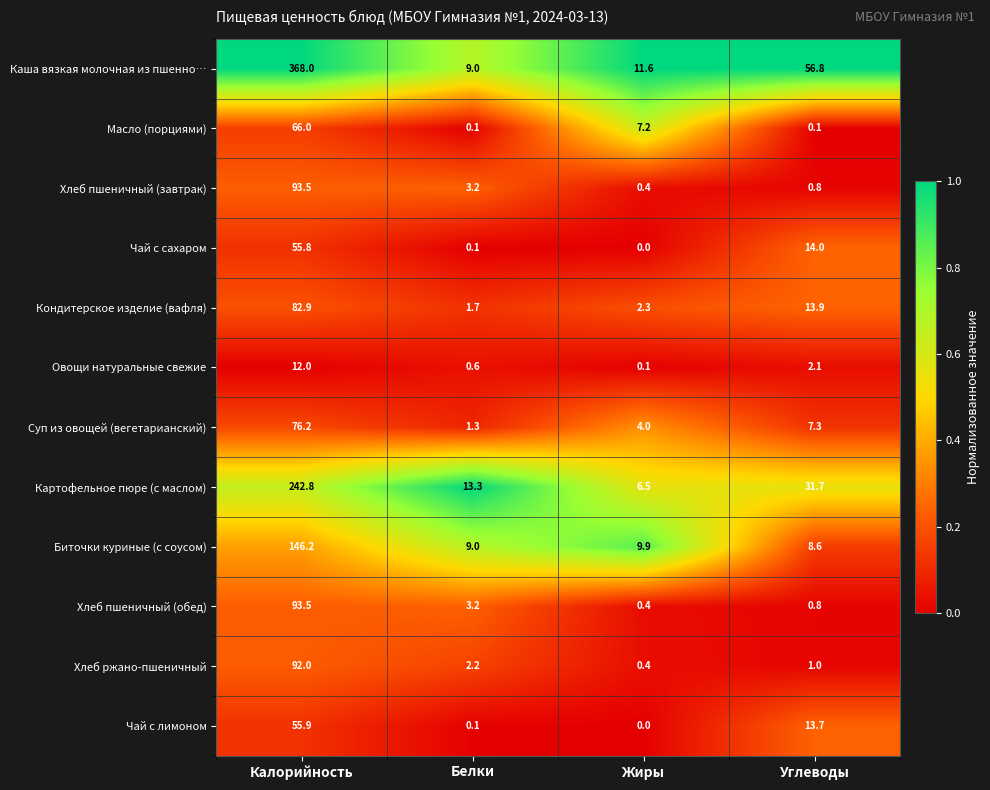

At which label does Овощи натуральные свежие reach its minimum?

Жиры